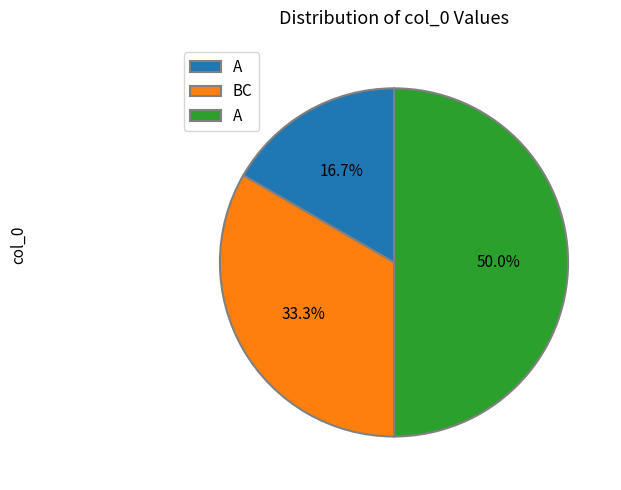

How many segments does this pie chart have?

3